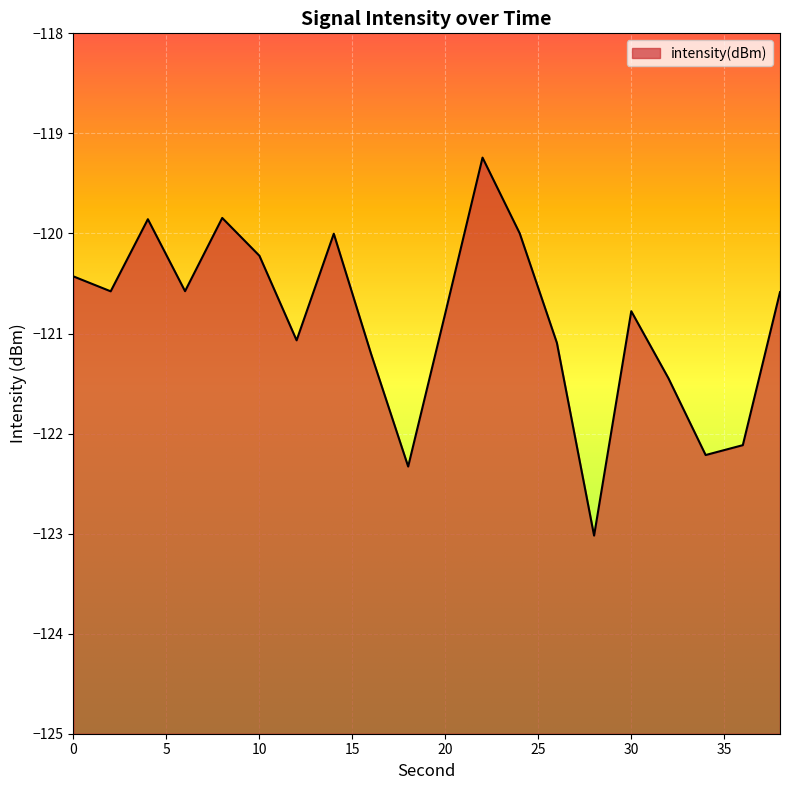

List the labels in order of value, smallest first.

28, 18, 34, 36, 32, 16, 26, 12, 20, 30, 38, 2, 6, 0, 10, 14, 24, 4, 8, 22